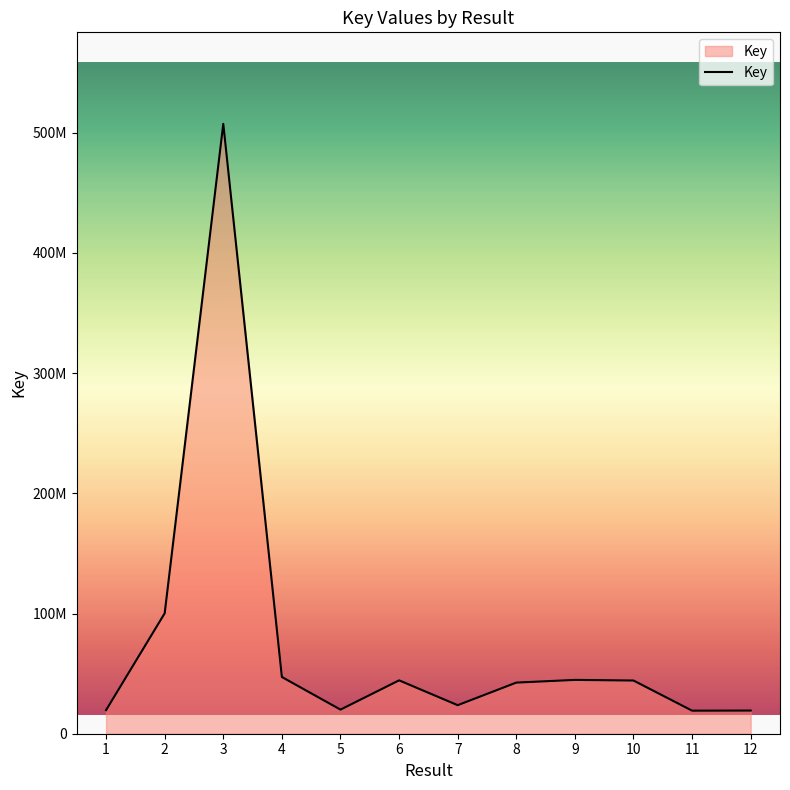

Is this an area chart (filled region under the line)?

Yes